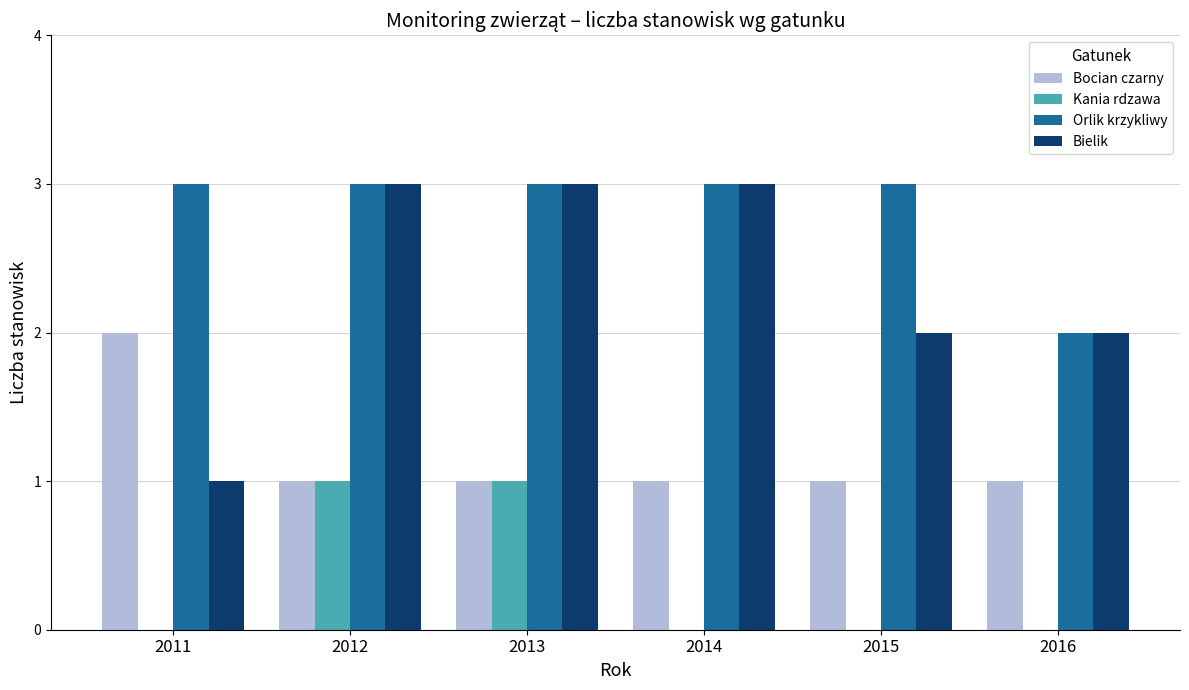

Reading left to right, list all the values displayed in this chart.

Bocian czarny: 2	1	1	1	1	1
Kania rdzawa: 0	1	1	0	0	0
Orlik krzykliwy: 3	3	3	3	3	2
Bielik: 1	3	3	3	2	2